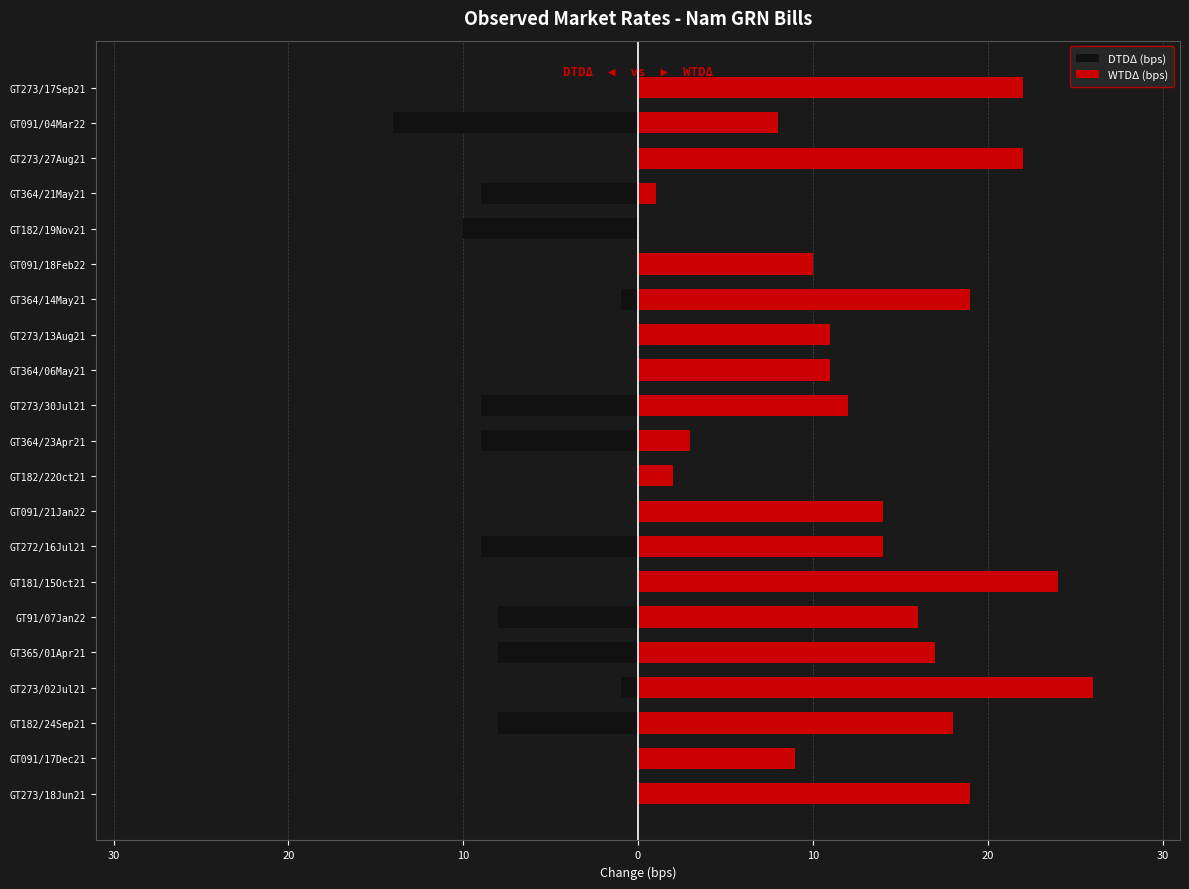

Is it true that DTDΔ (bps) equals -5 at GT91/07Jan22?

False